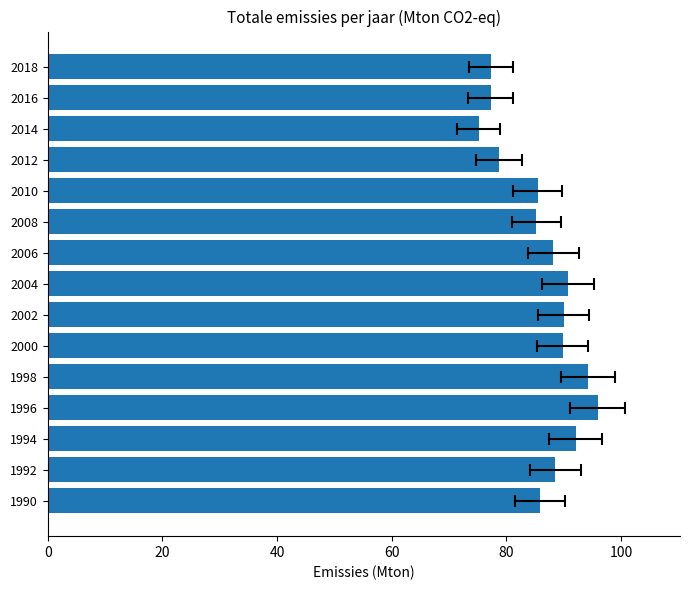

The value at 2006 is 88.2. True or false?

True